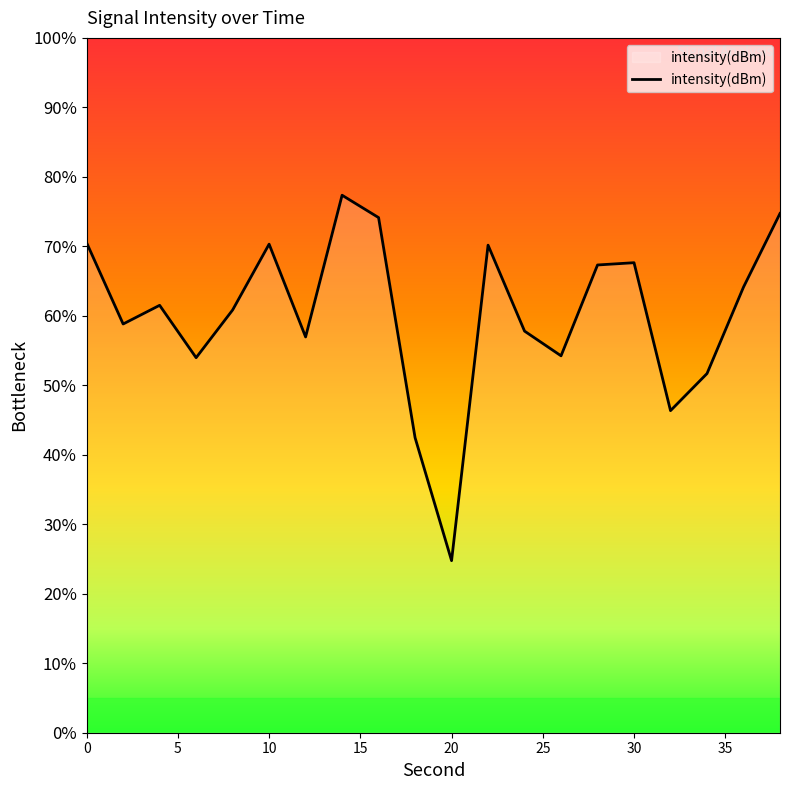

The value at 28 is -173.7. True or false?

False